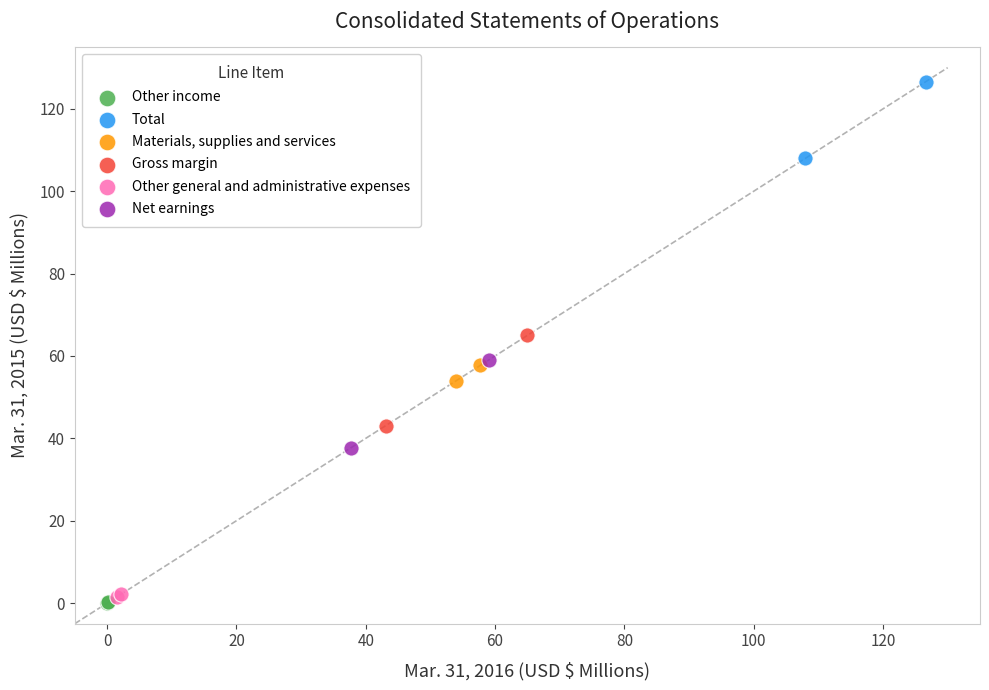

Which series contains the highest Y value?

Total